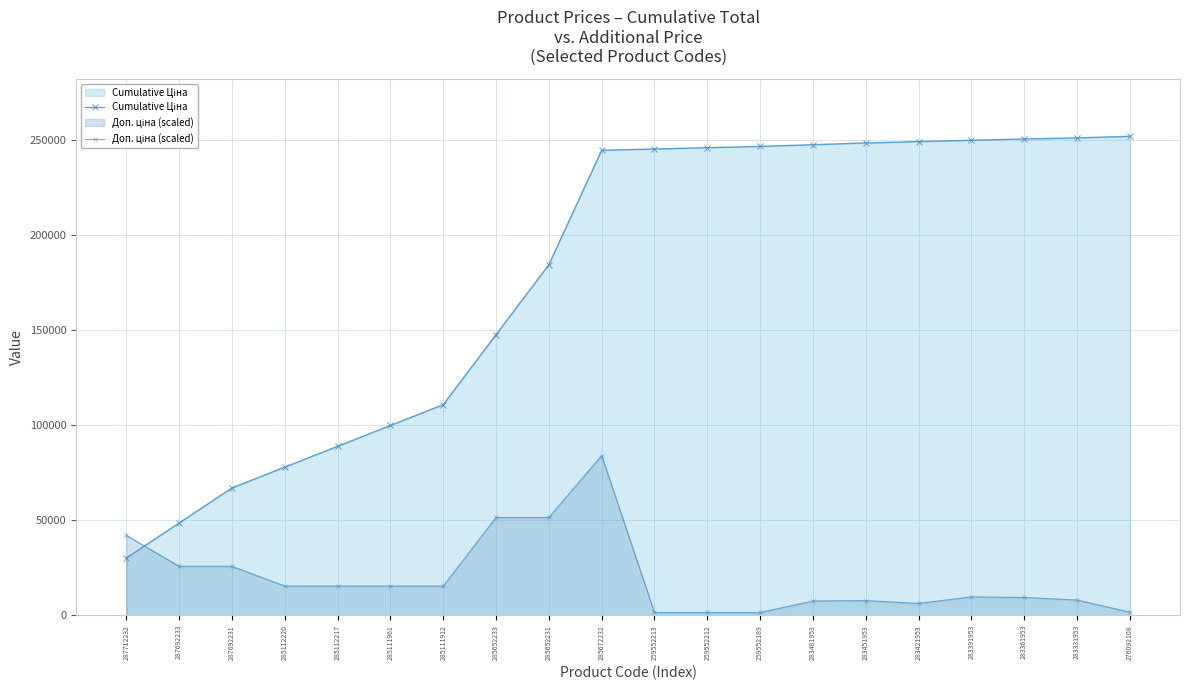

Rank the series by their average value, from lowest to highest.

Доп. ціна (scaled), Cumulative Ціна